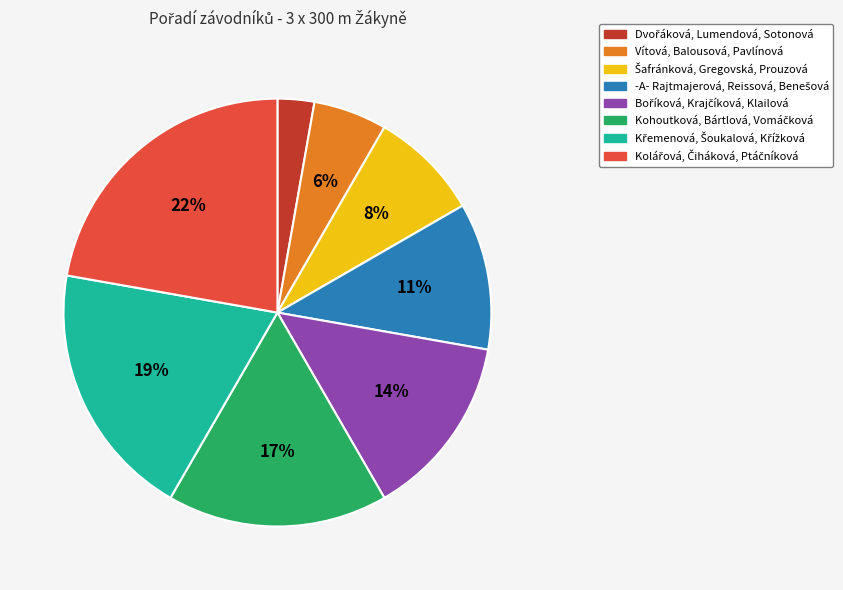

Is there a majority slice in this chart?

No